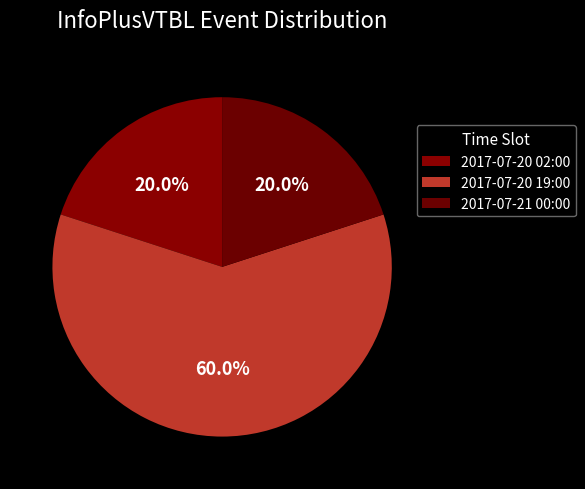

Do 2017-07-20 19:00 and 2017-07-21 00:00 together represent more than half of the pie?

Yes